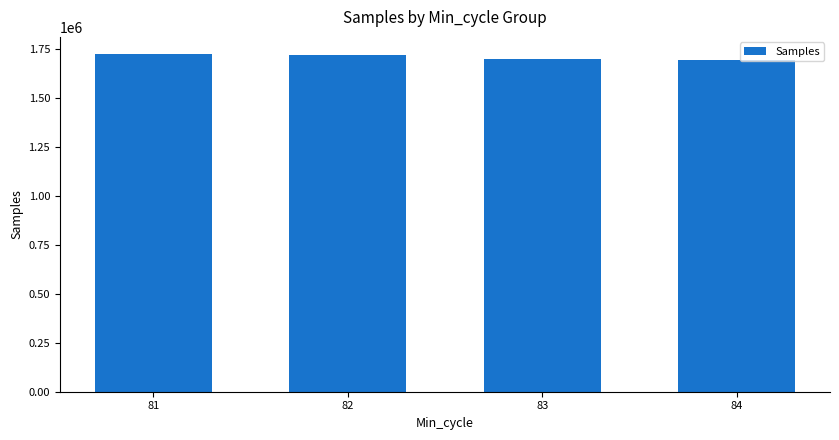

What is the value of the 3rd bar from the left?

1702307